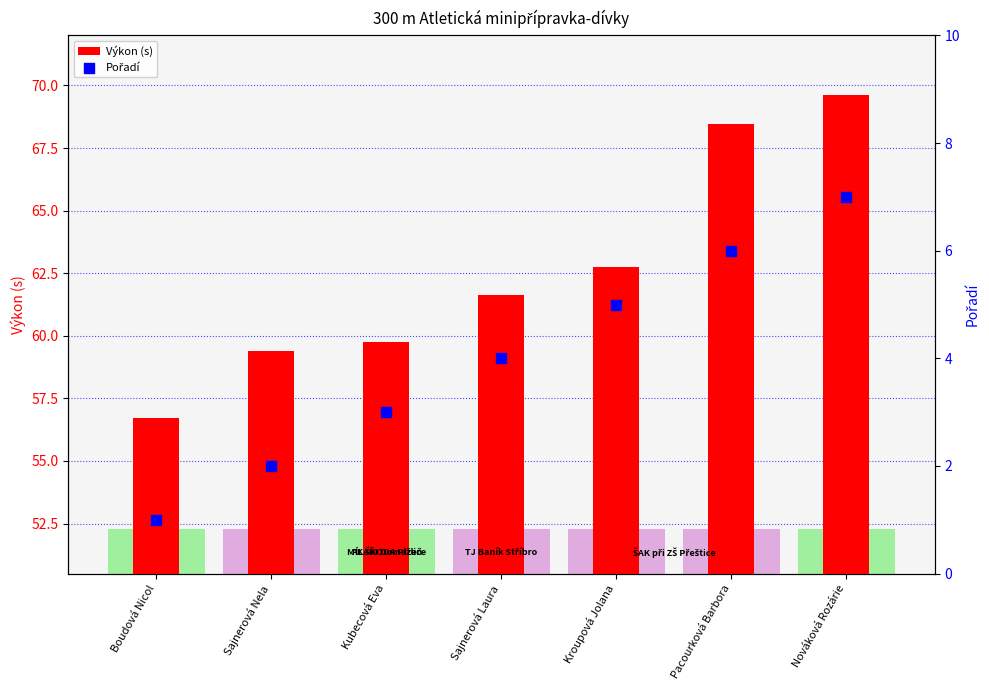

What is the total value across all series at Kroupová Jolana?

67.7